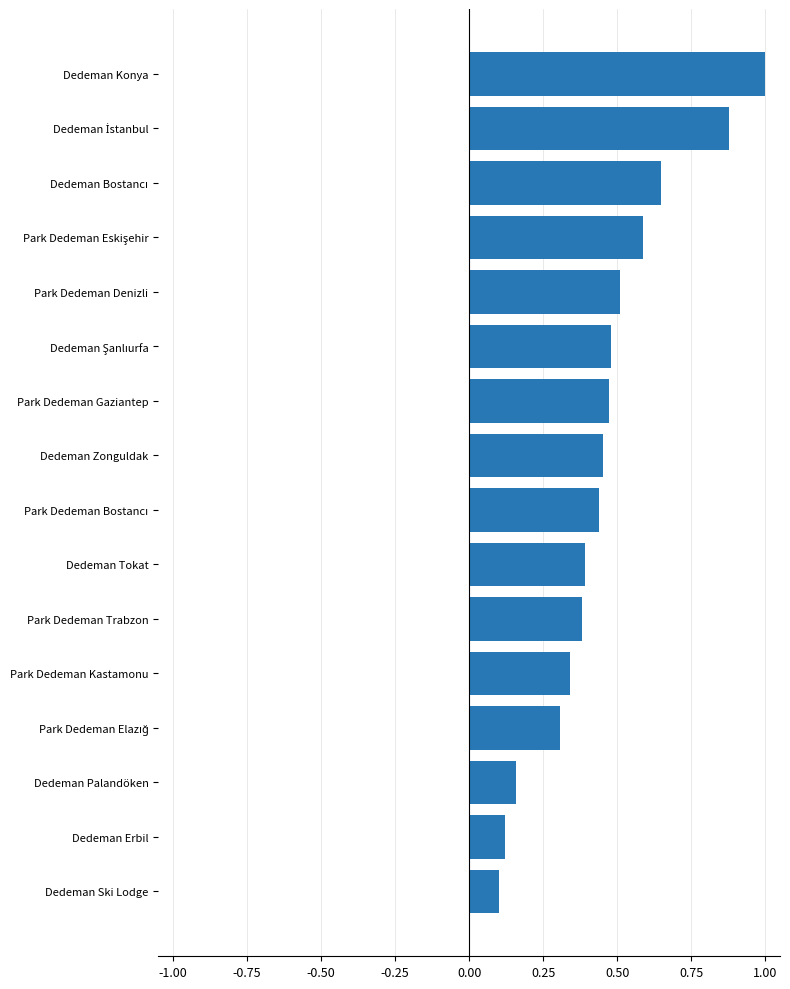

What position from the top is Dedeman Palandöken?

14